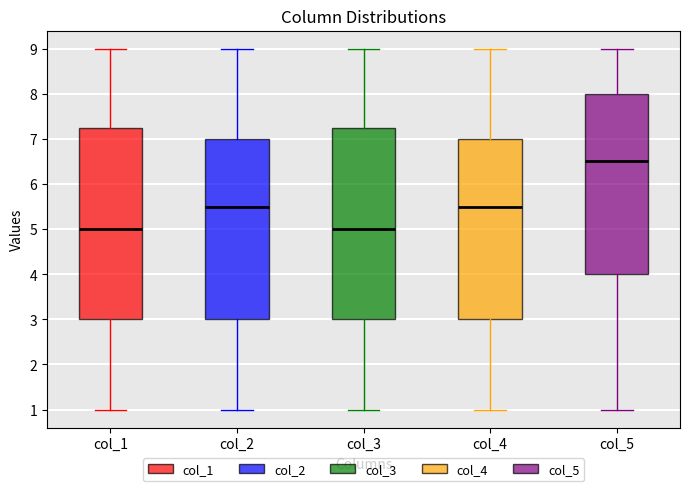

Where does the lower whisker of the box for col_1 end on the y-axis? The values are not printed on the chart, so give them approximately, as read against the axis.

1.0